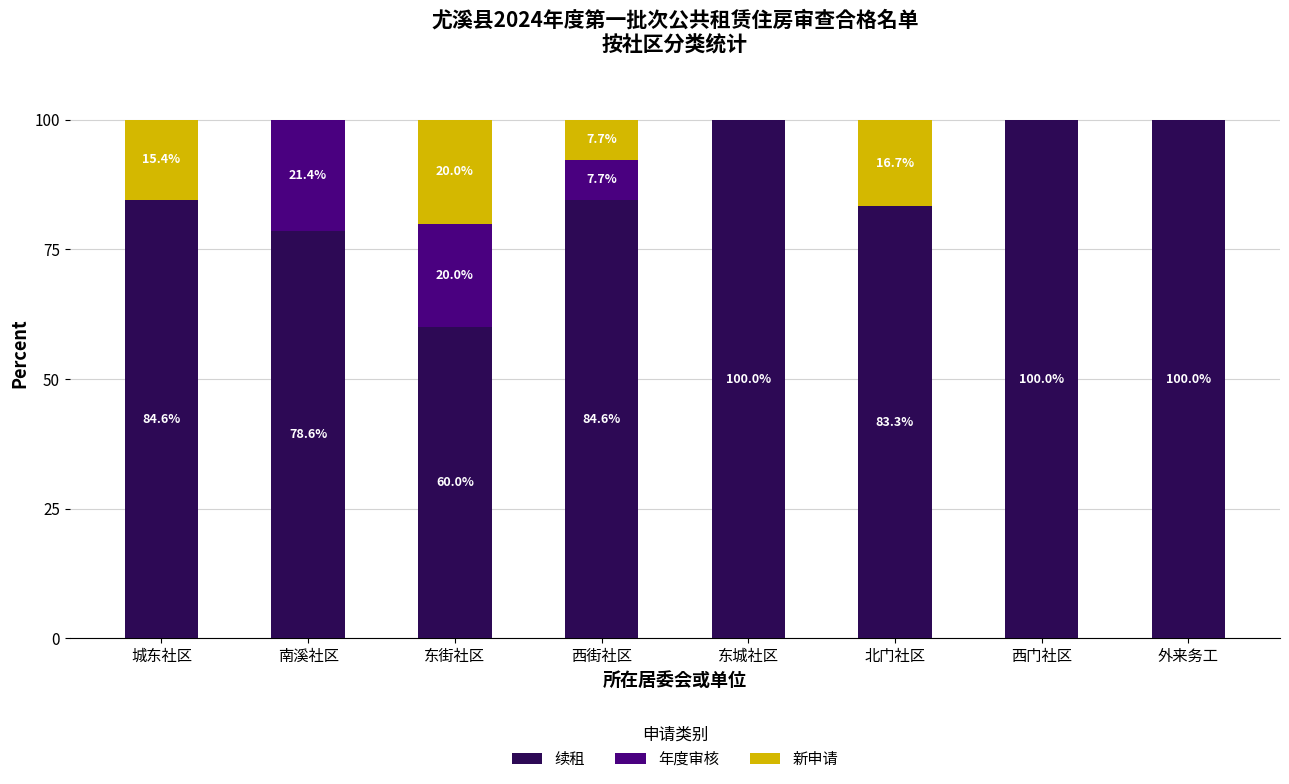

What is the highest value of the 续租 series?

100.0